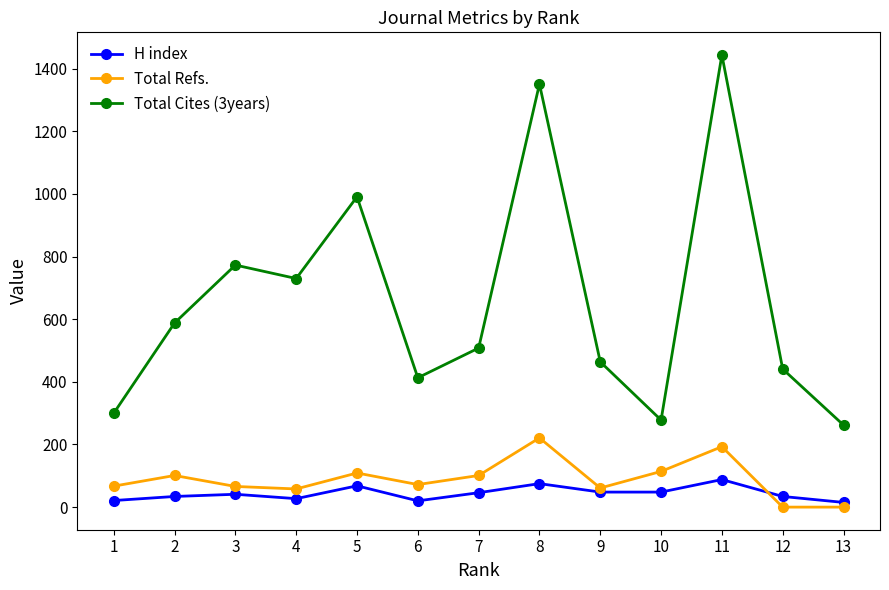

Which series has the widest spread of values?

Total Cites (3years)